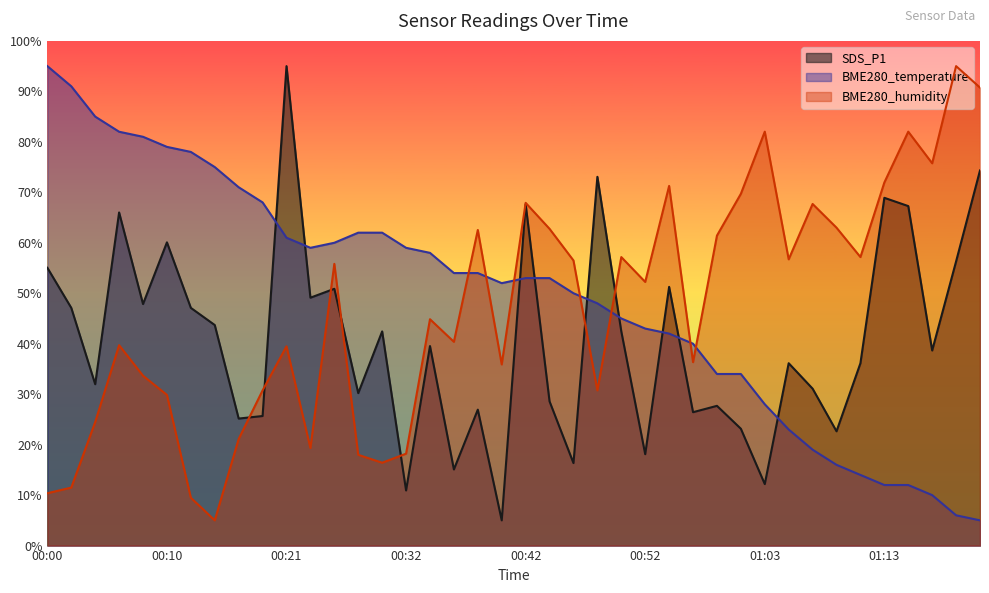

What is the difference between the second highest and second lowest values in the BME280_temperature series?

85.0